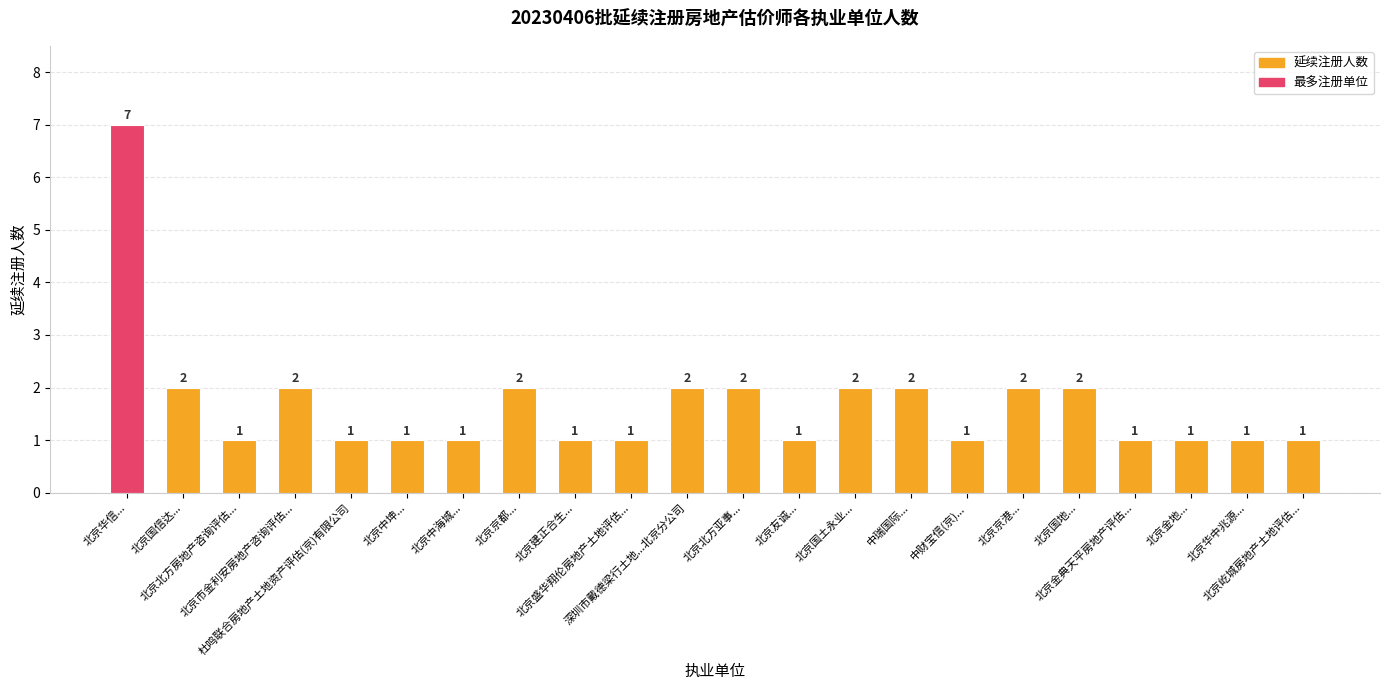

List the labels in order of value, smallest first.

北京北方房地产咨询评估..., 杜鸣联合房地产土地资产评估(京)有限公司, 北京中坤..., 北京中海城..., 北京建正合生..., 北京盛华翔伦房地产土地评估..., 北京友诚..., 中财宝信(京)..., 北京金典天平房地产评估..., 北京金地..., 北京华中兆源..., 北京屹城房地产土地评估..., 北京国信达..., 北京市金利安房地产咨询评估..., 北京京都..., 深圳市戴德梁行土地...北京分公司, 北京北方亚事..., 北京国土永业..., 中瑞国际..., 北京京港..., 北京国地..., 北京华信...